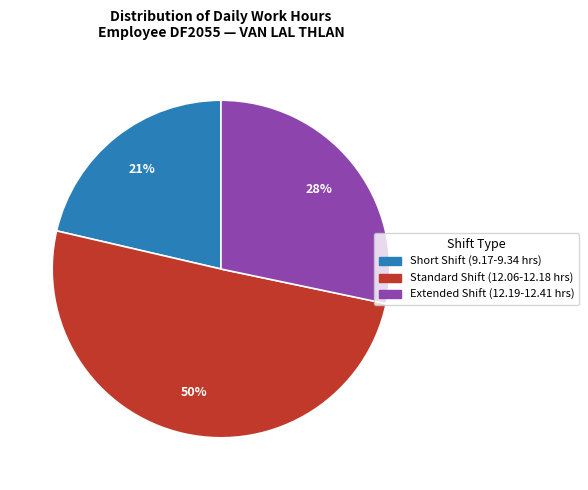

The Extended Shift (12.19-12.41 hrs) slice represents 28% of the pie. True or false?

True